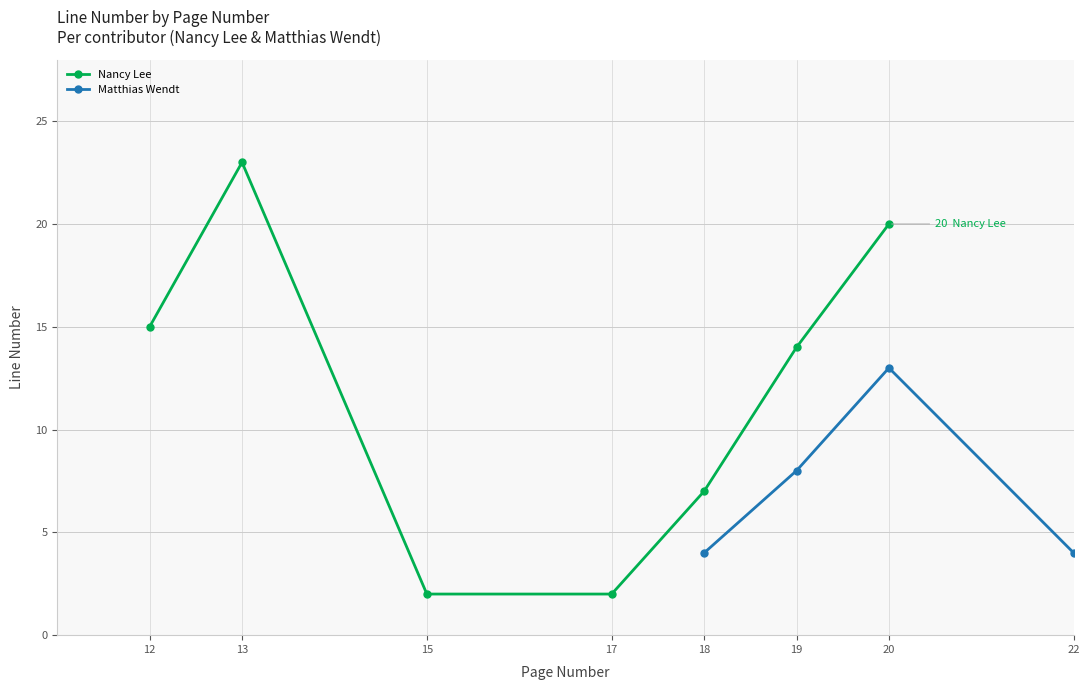

The Nancy Lee series shows 6 at 13. True or false?

False